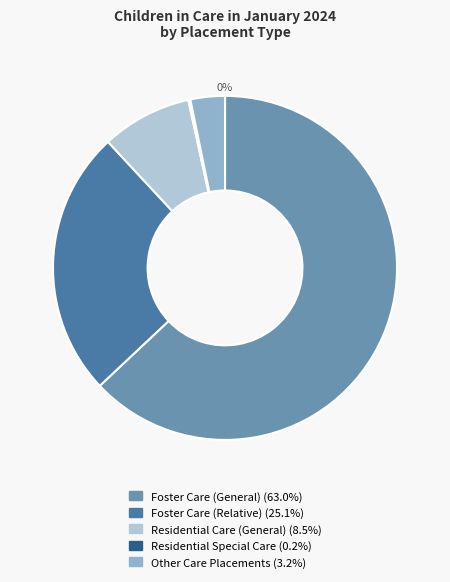

Does any single category account for the majority?

Yes